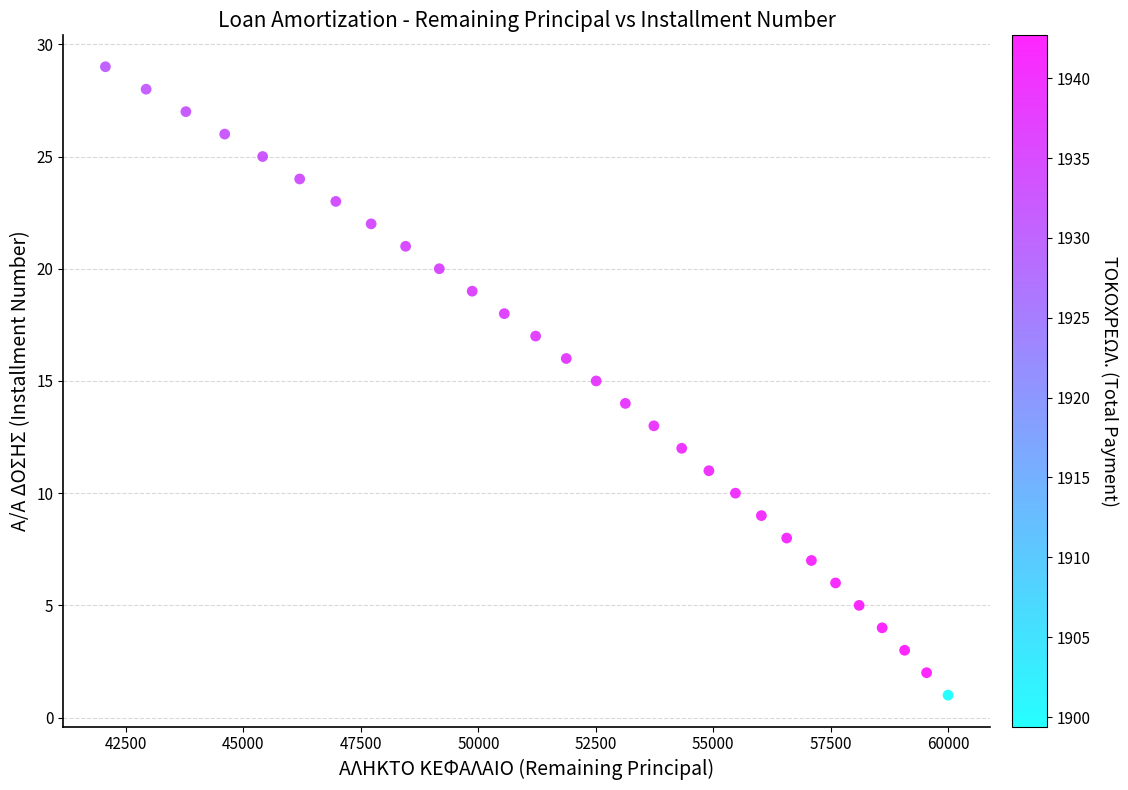

What is the range of Y values (max minus min)?

28